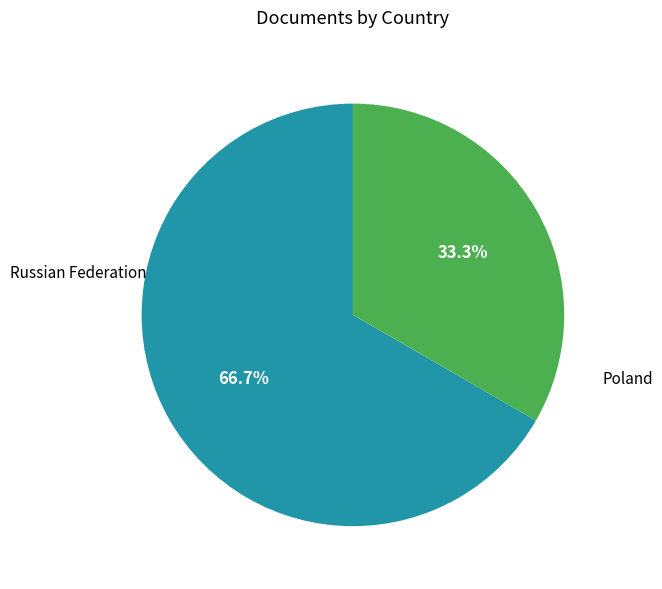

Does any single category account for the majority?

Yes